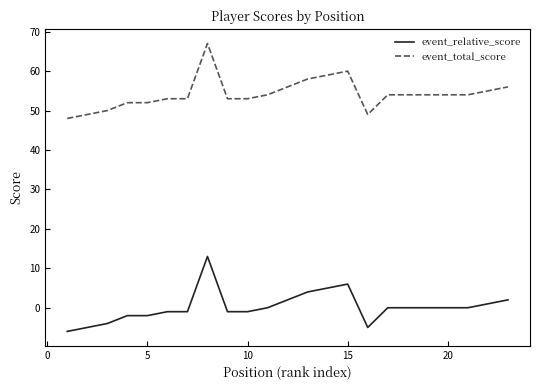

What is the minimum value for event_total_score?

48